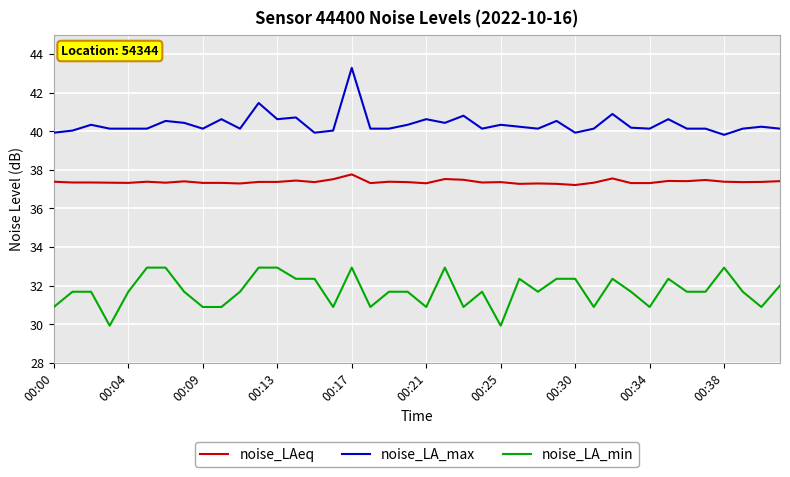

Which series has the largest total across all categories?

noise_LA_max